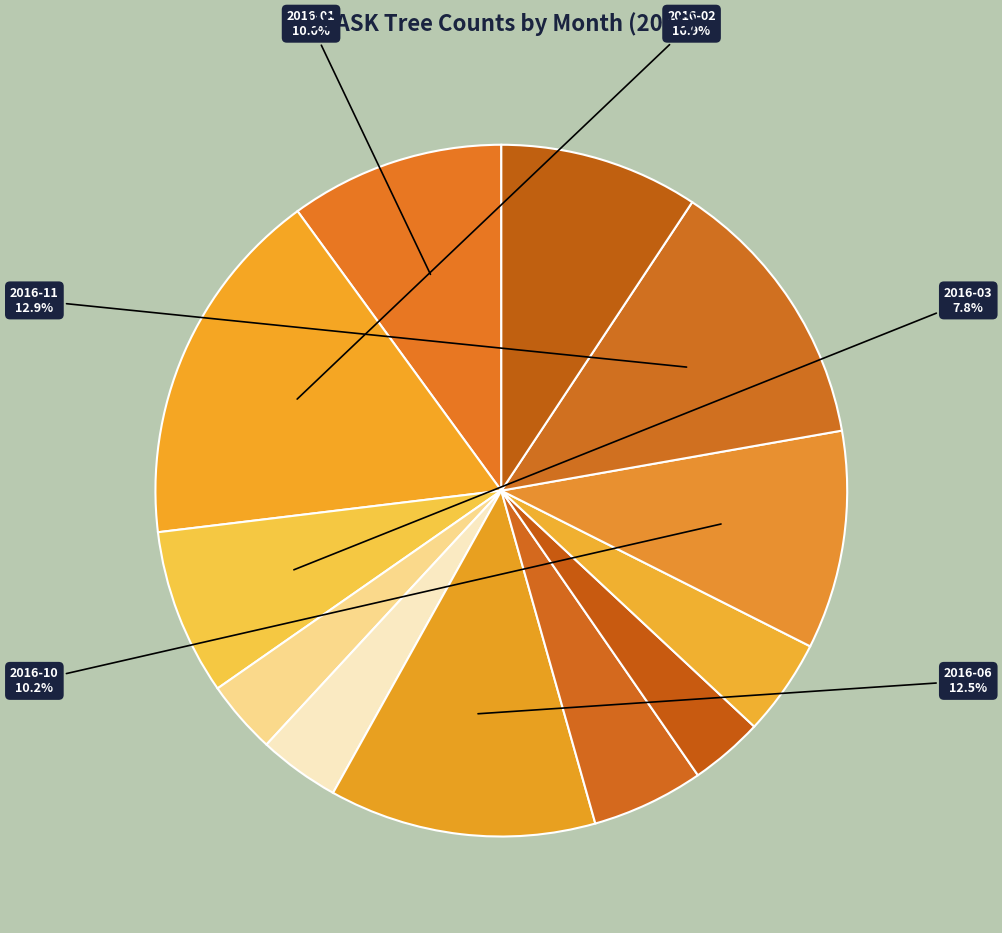

Count the number of slices in the pie.

12